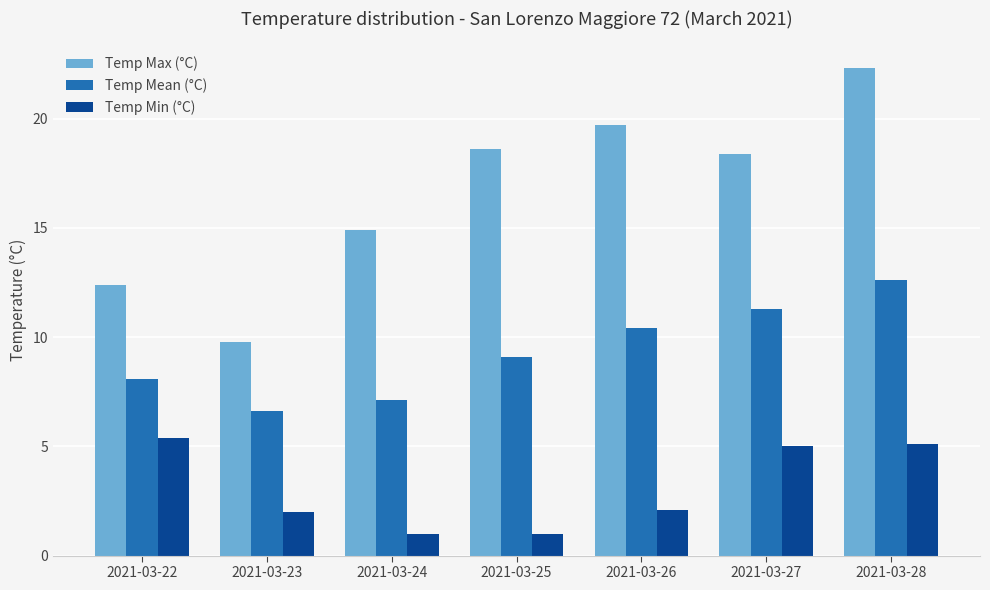

What is the maximum value shown in the chart?

22.3